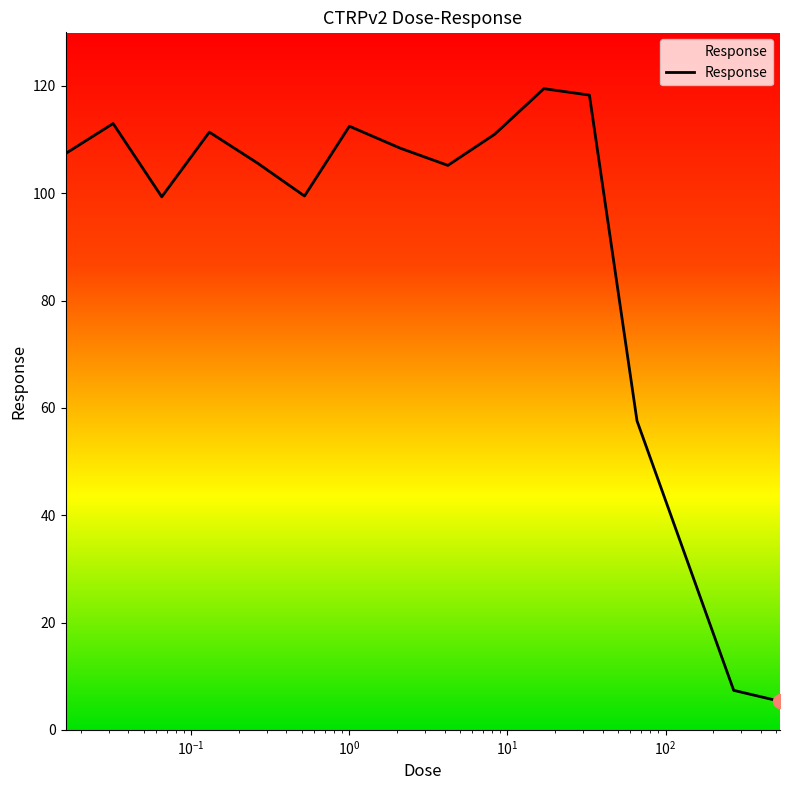

What is the maximum value shown in the chart?

119.5